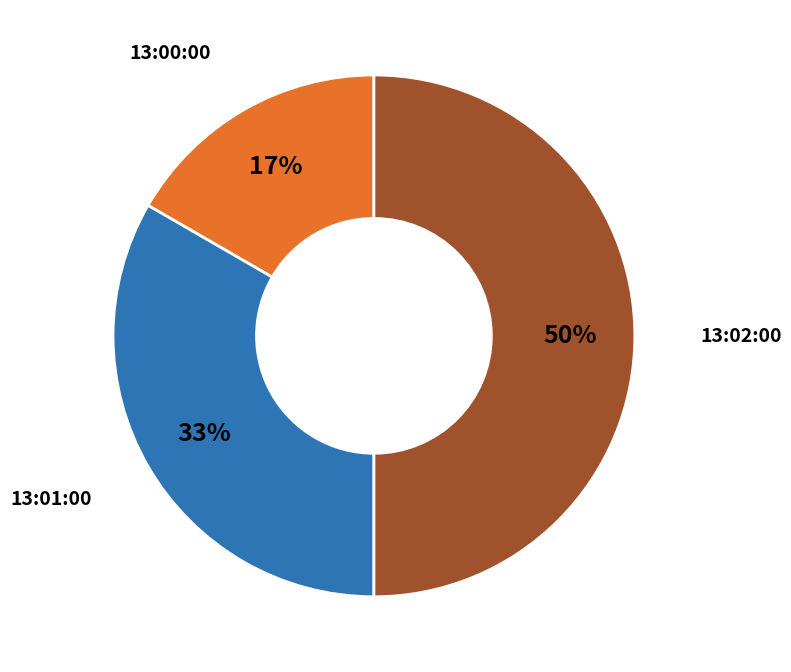

To the nearest percent, what is the average slice percentage?

33%